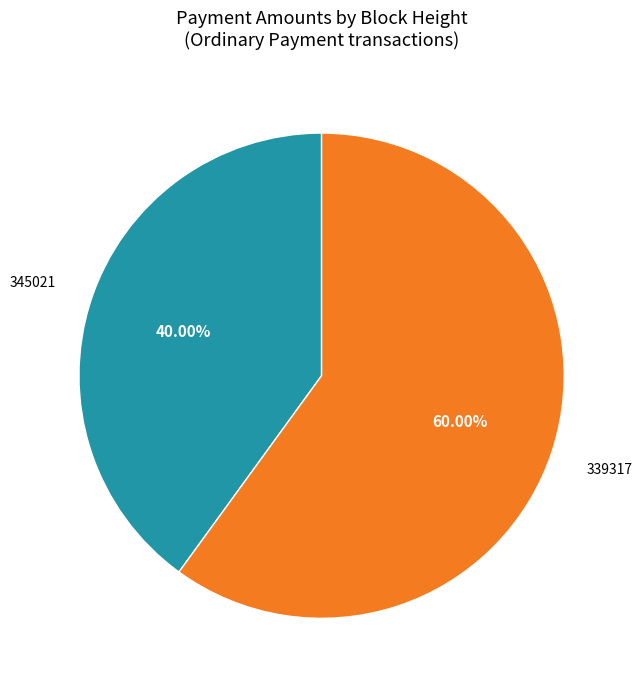

Is there a majority slice in this chart?

Yes